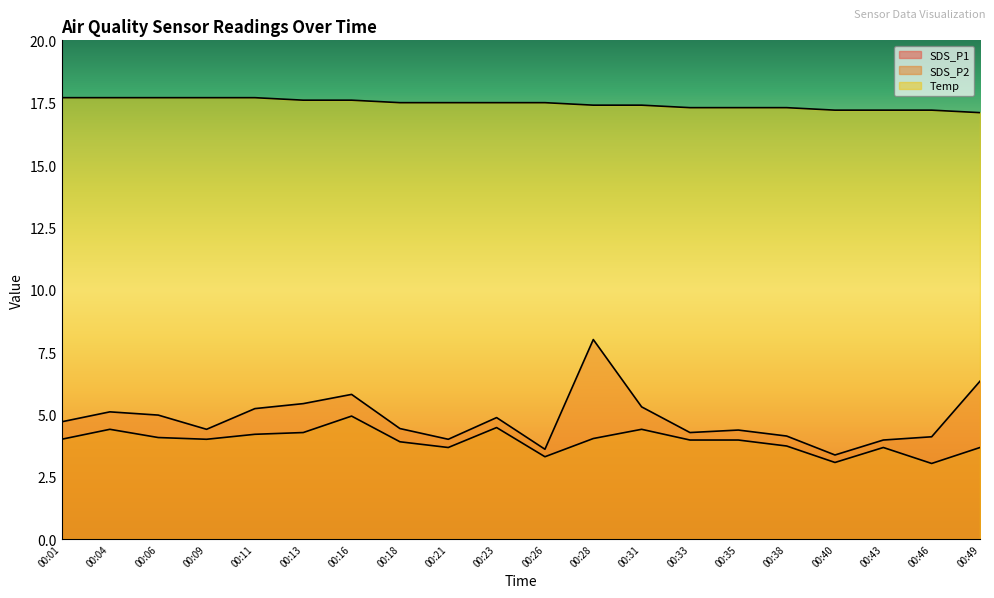

What is the maximum value shown in the chart?

17.7